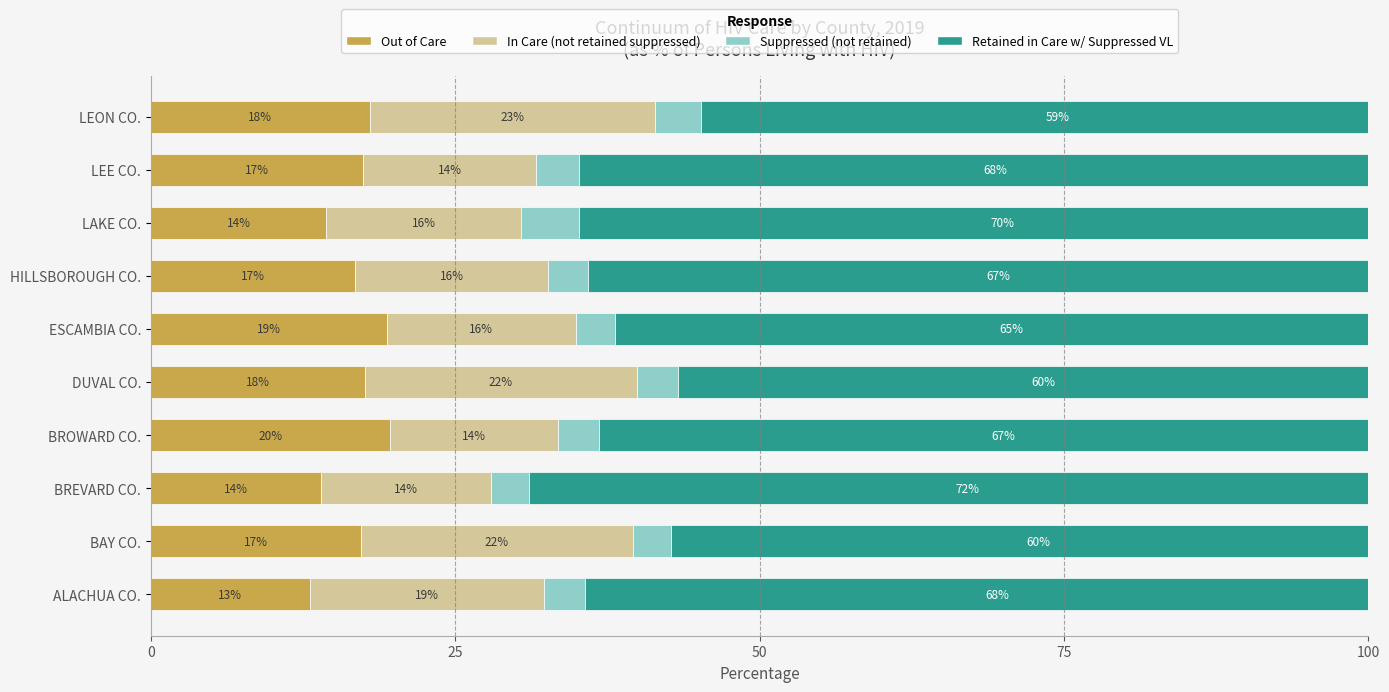

The value of Out of Care at LAKE CO. is 4.5. True or false?

False